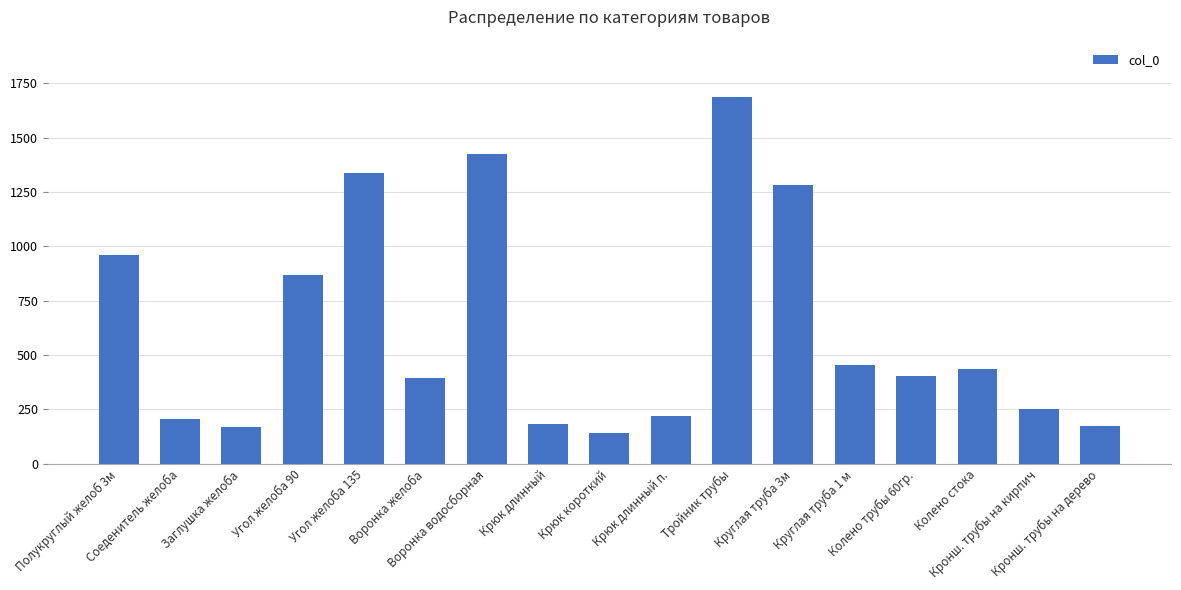

How many bars are there in total?

17